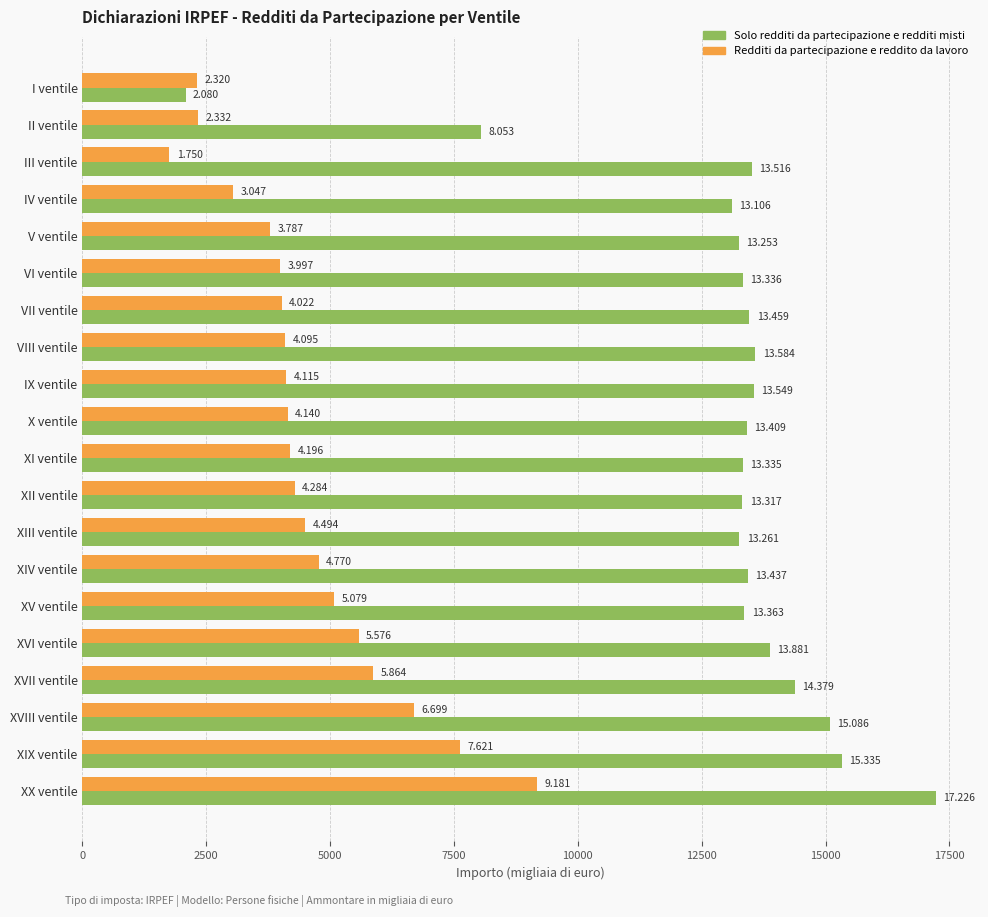

What are all the series names shown in the legend?

Solo redditi da partecipazione e redditi misti, Redditi da partecipazione e reddito da lavoro